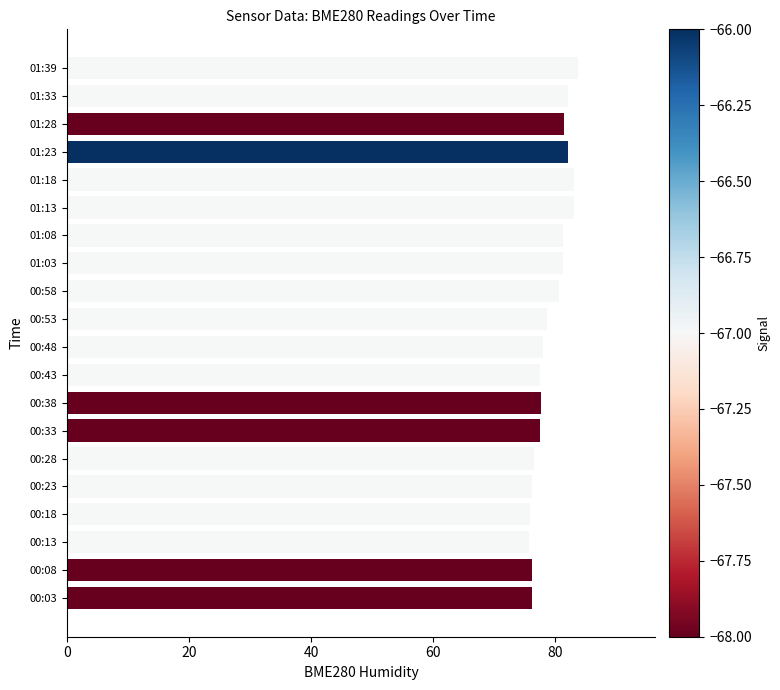

How many bars are there in total?

20